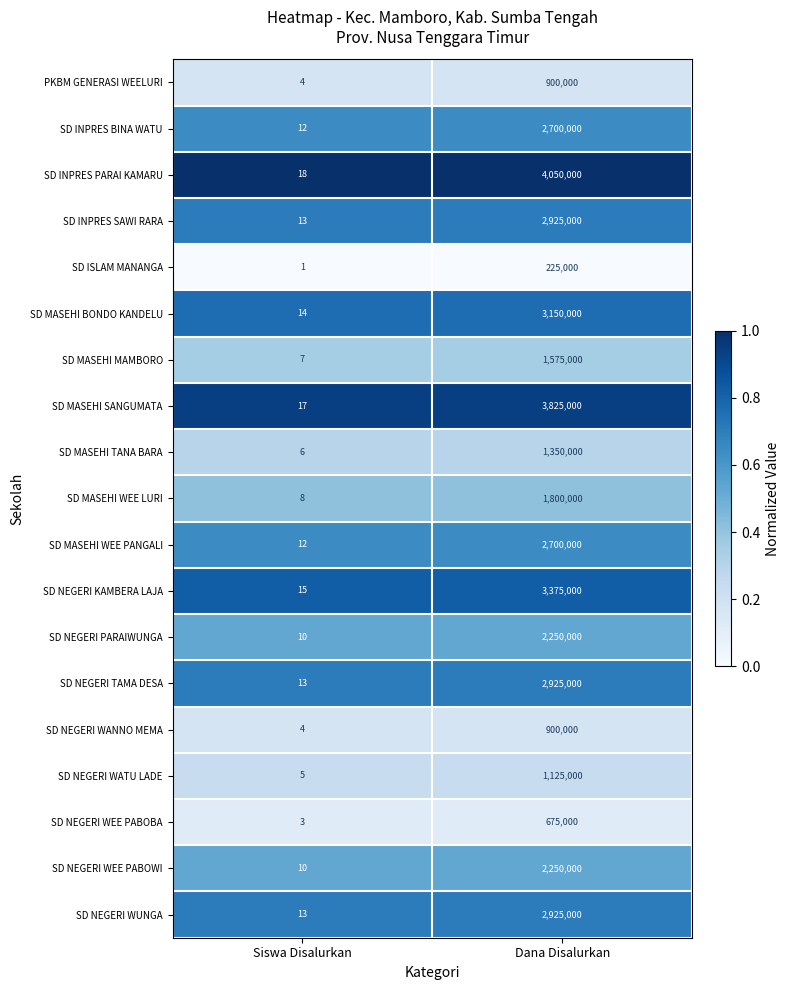

What is the total value across all series at Siswa Disalurkan?

185